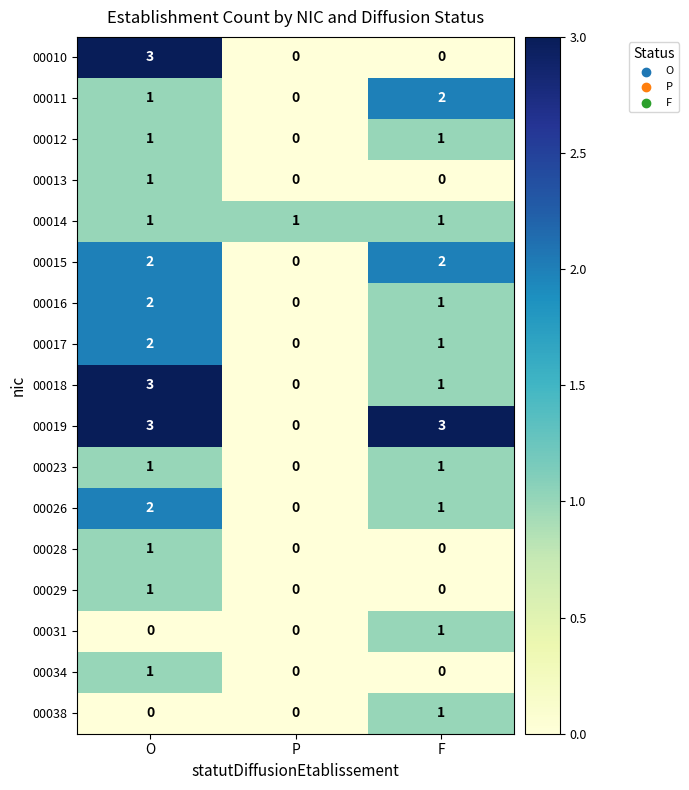

Between O and F, which series saw the biggest shift?

00010